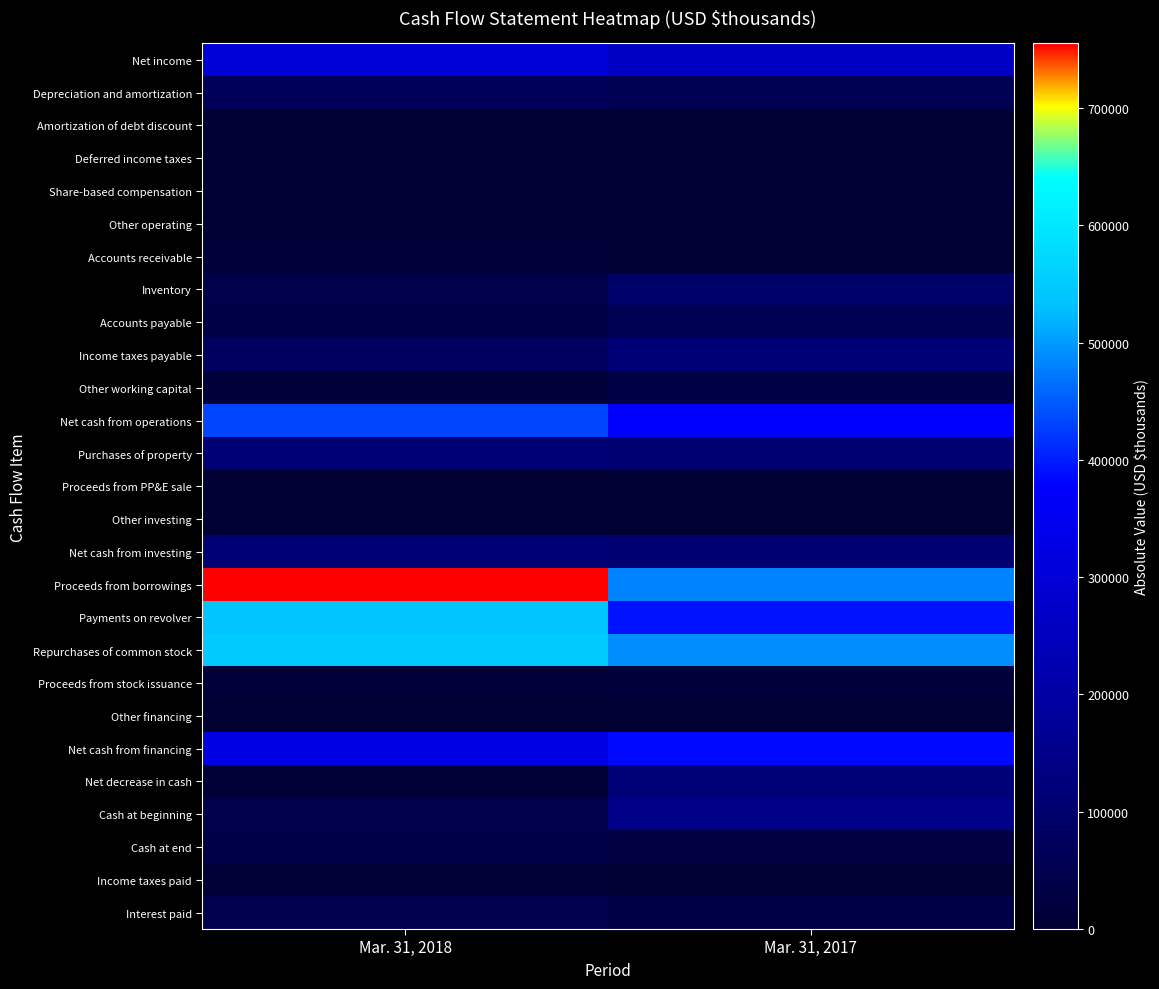

List the series in order of their peak value, lowest first.

Other investing, Proceeds from PP&E sale, Amortization of debt discount, Other financing, Other operating, Deferred income taxes, Share-based compensation, Income taxes paid, Accounts receivable, Proceeds from stock issuance, Other working capital, Cash at end, Interest paid, Accounts payable, Depreciation and amortization, Inventory, Net cash from investing, Purchases of property, Income taxes payable, Net decrease in cash, Cash at beginning, Net income, Net cash from financing, Net cash from operations, Payments on revolver, Repurchases of common stock, Proceeds from borrowings